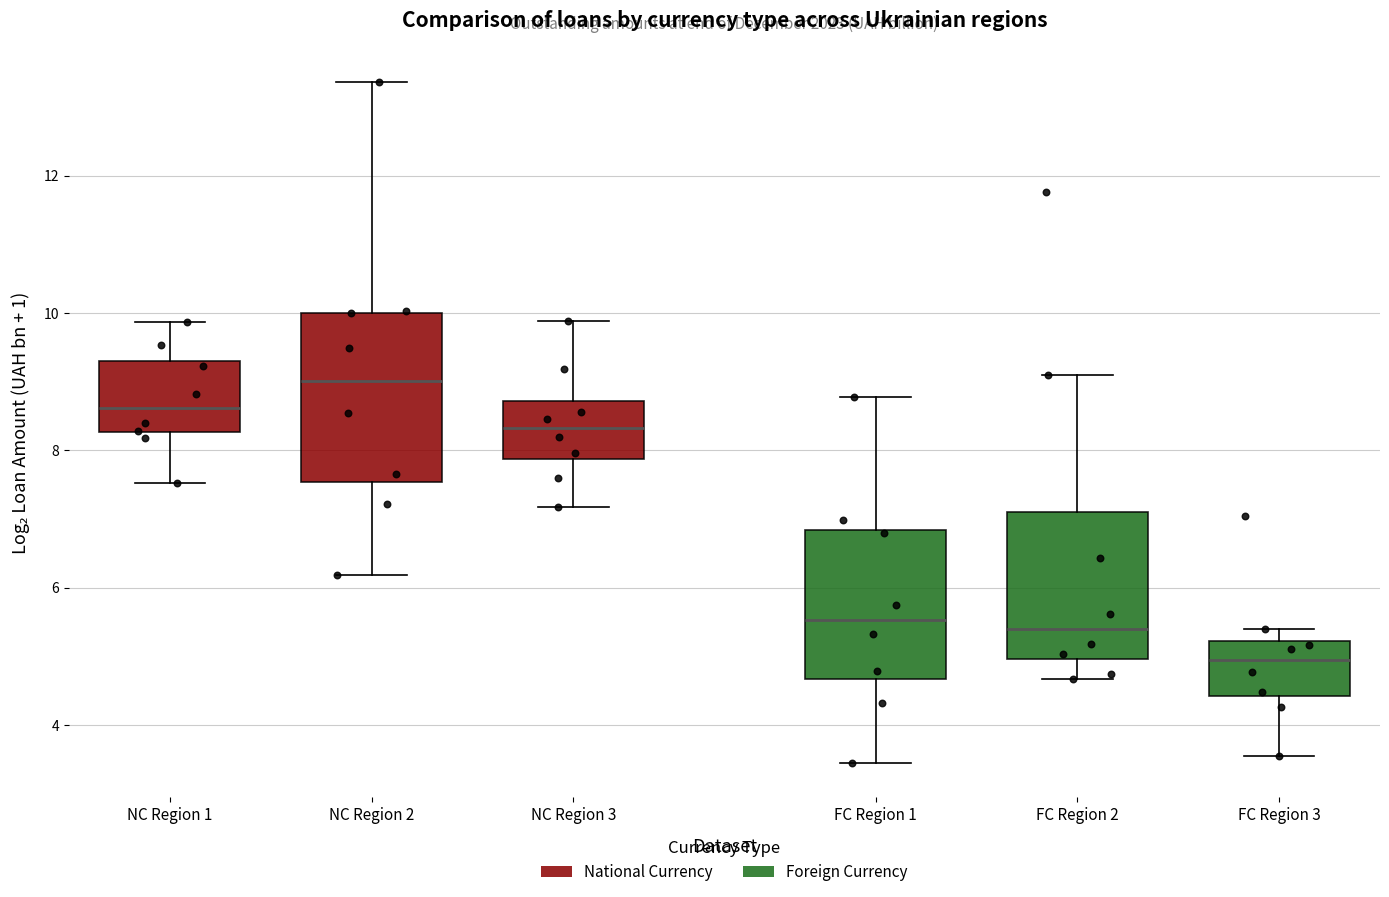

Where does the upper whisker of the box for FC Region 2 end on the y-axis? The values are not printed on the chart, so give them approximately, as read against the axis.

9.2